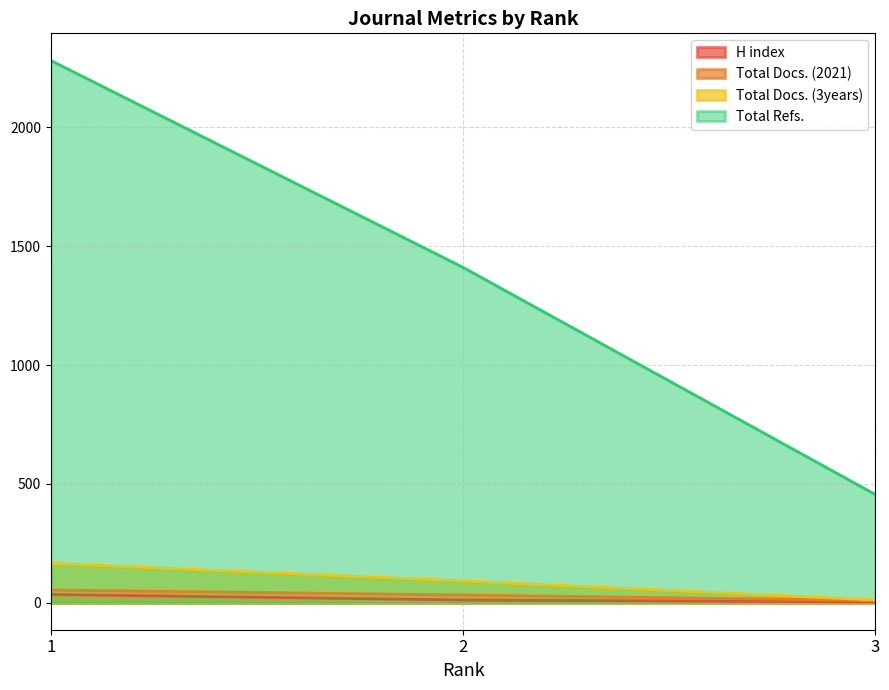

Does the chart display data point markers on the line(s)?

No